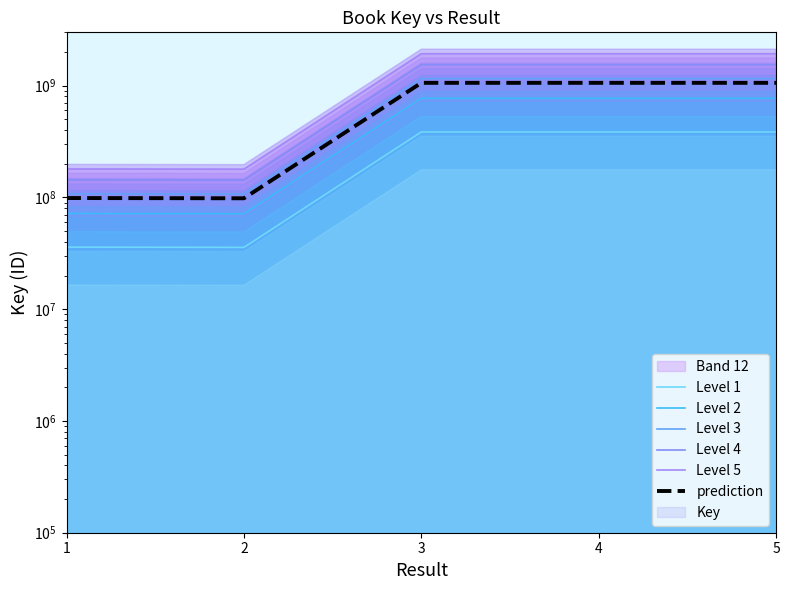

Between 3 and 1, which is larger?

3